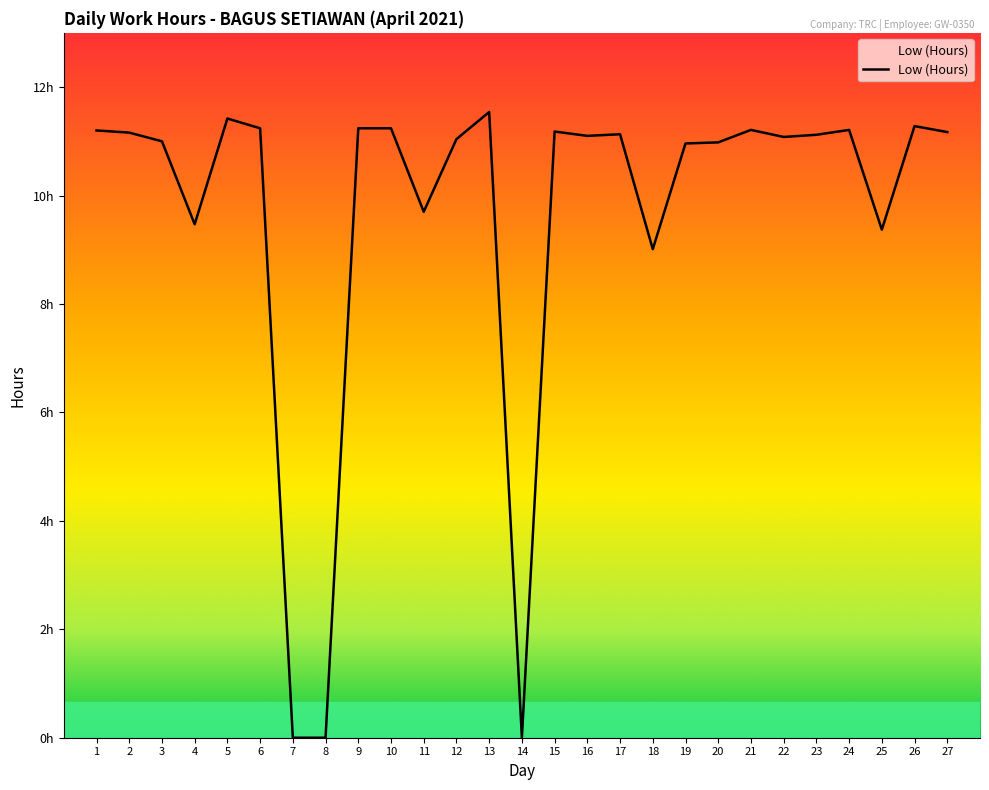

The chart shows a value of 11.2 at 1. True or false?

True